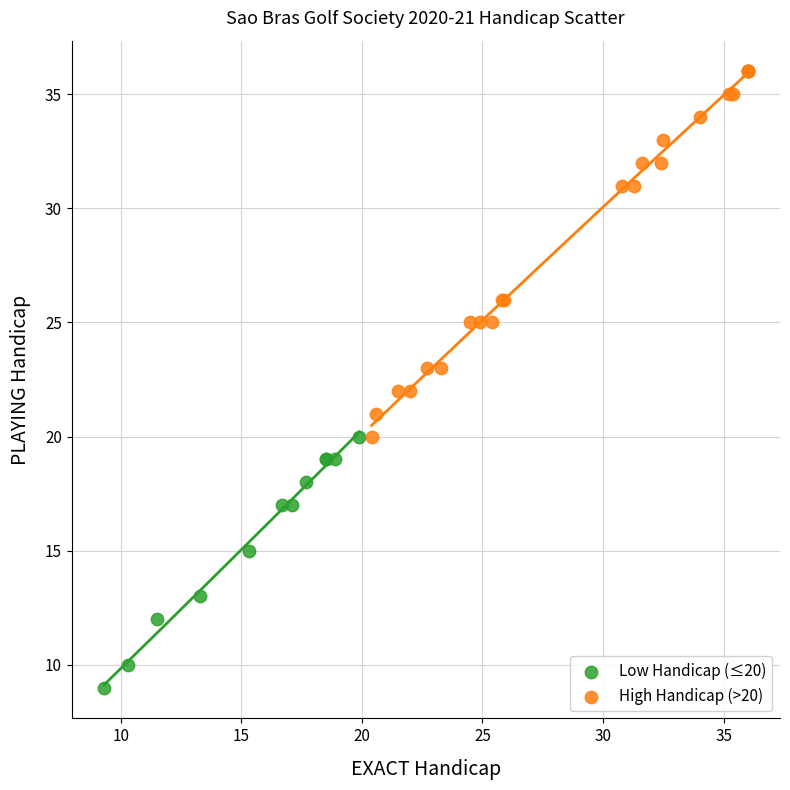

Which series reaches the minimum Y coordinate?

Low Handicap (≤20)